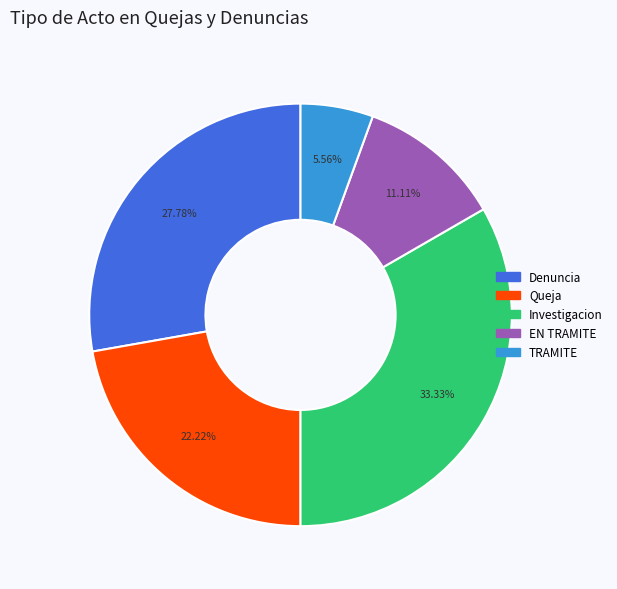

Does any single category account for the majority?

No